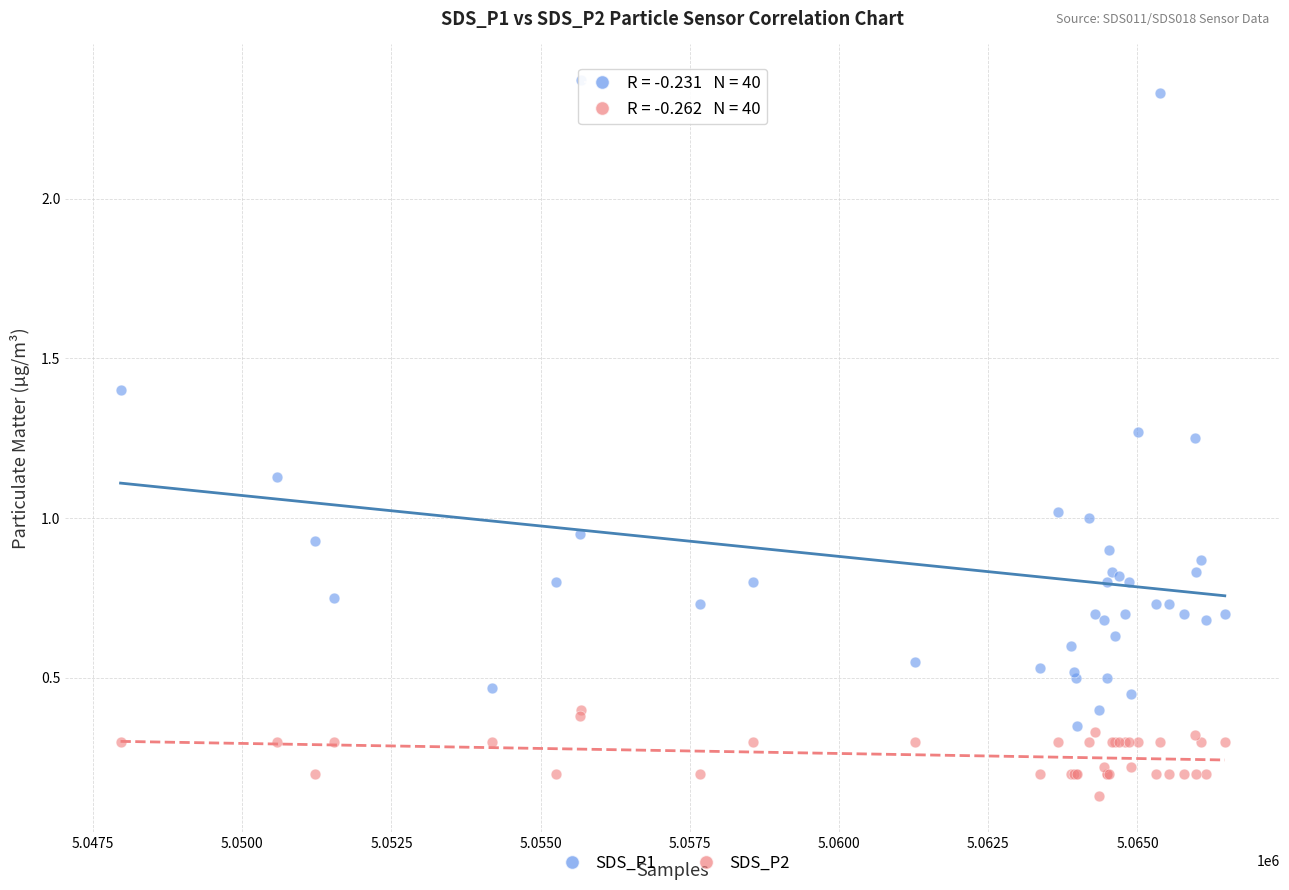

What are all the series names shown in the legend?

SDS_P1, SDS_P2